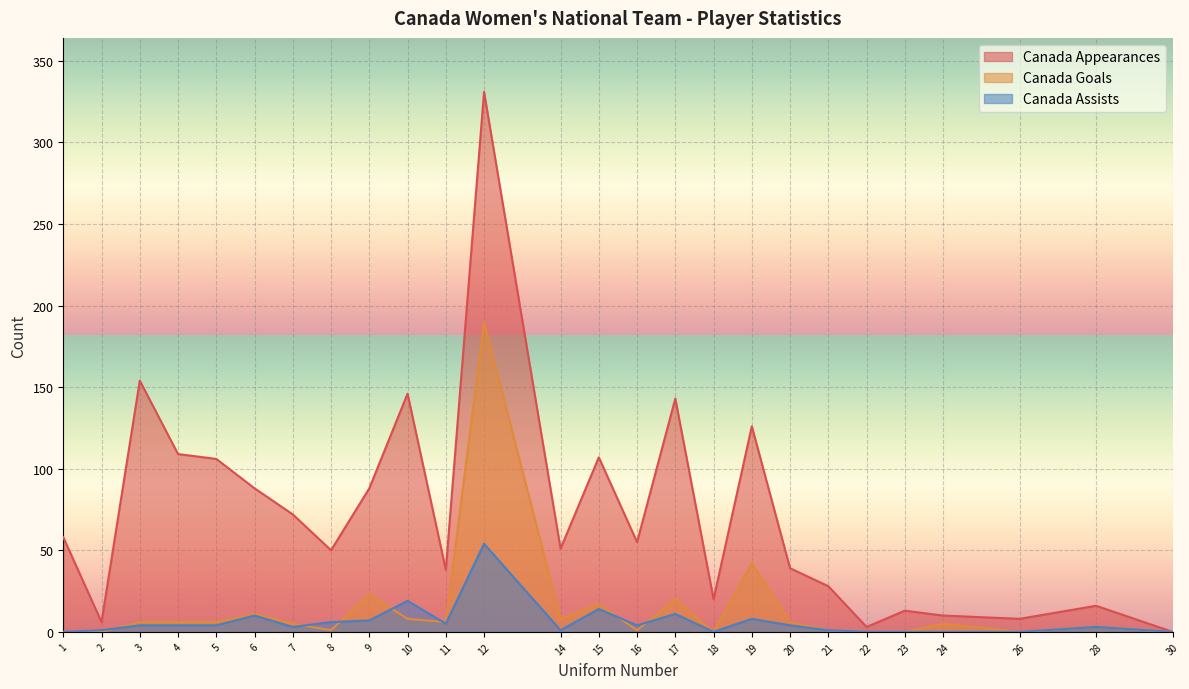

What is the difference between the Canada Assists values at 21 and 22?

1